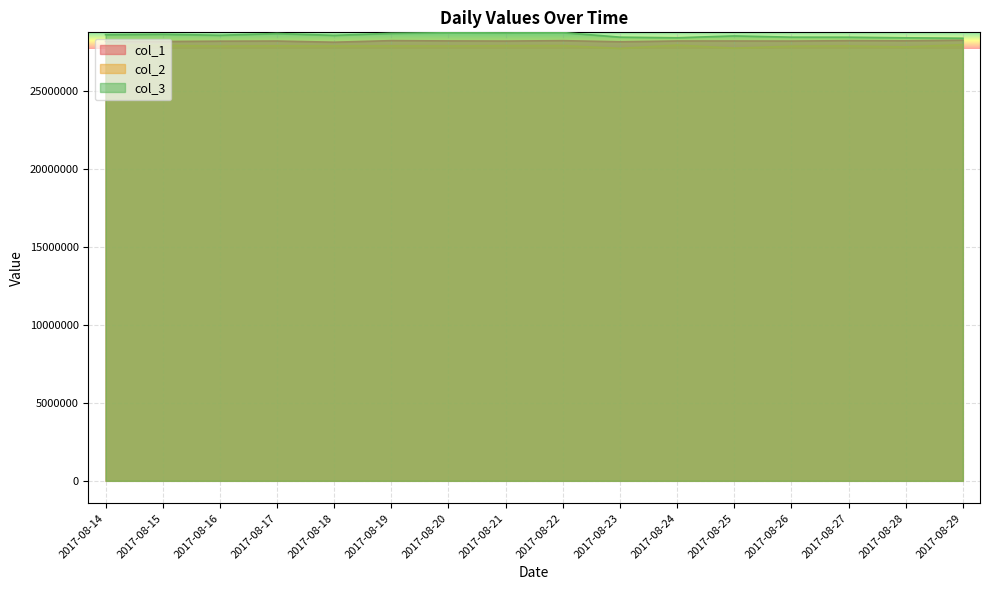

Which series has the largest range (max minus min)?

col_3